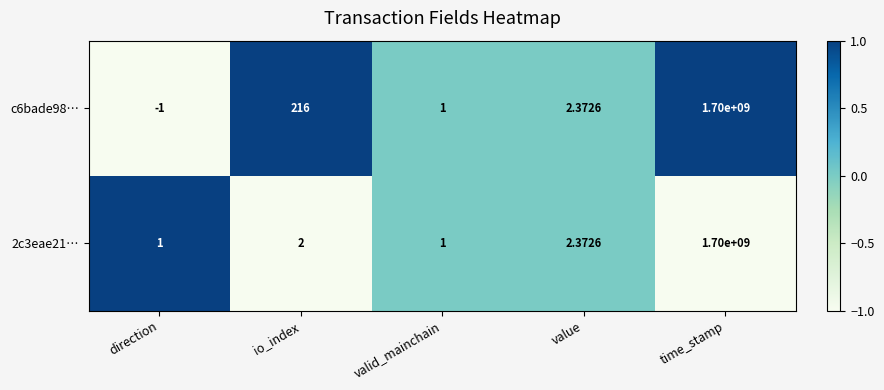

At which category does the chart reach its peak across all series?

time_stamp